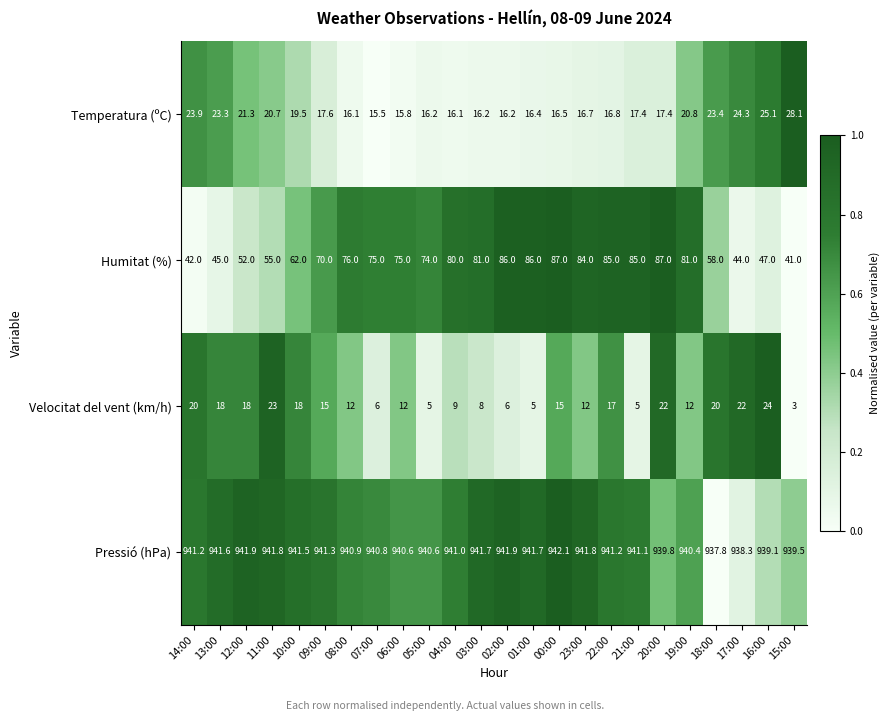

Rank the series by their maximum value, from lowest to highest.

Velocitat del vent (km/h), Temperatura (ºC), Humitat (%), Pressió (hPa)